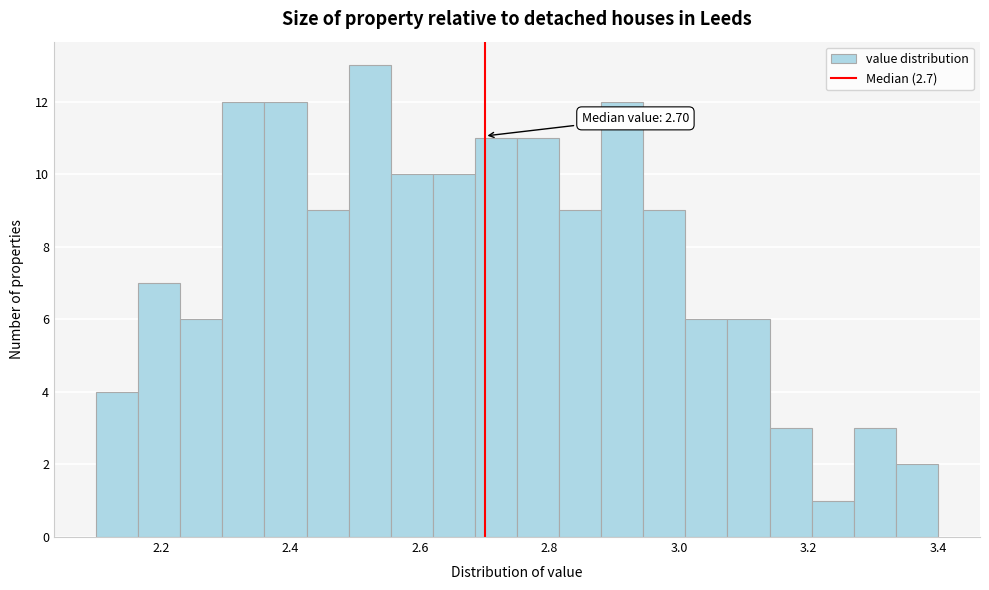

Read against the x-axis, roughly where is the centre of the tallest bar?

2.52